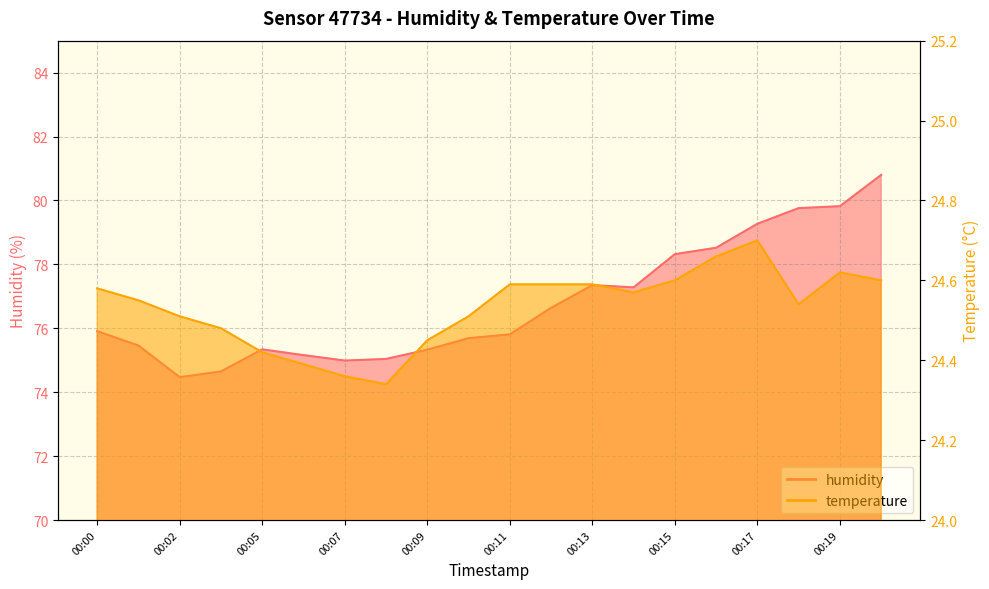

What is the value of the humidity point at the 6th from the left?

75.2